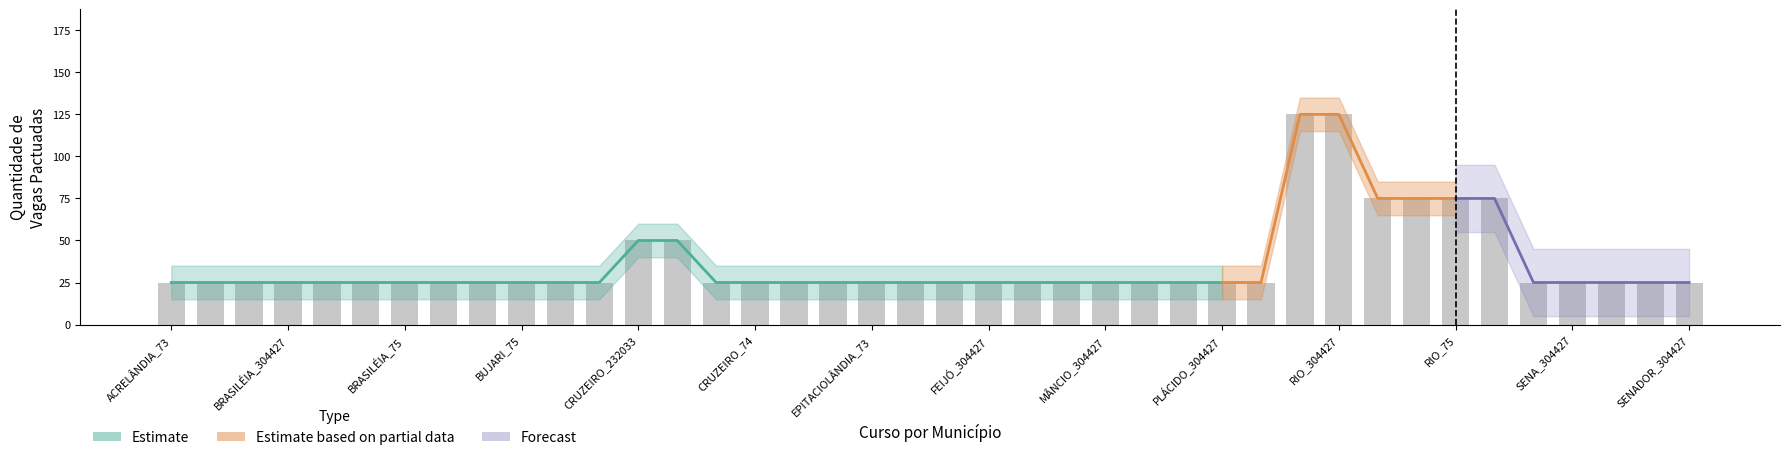

True or false: the data shows 50 at CRUZEIRO_232033.

True